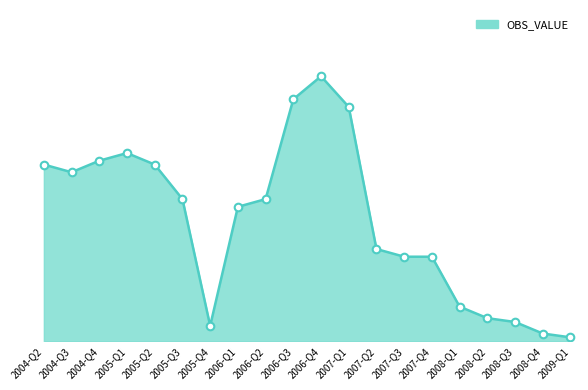

Which has a higher value, 2006-Q4 or 2007-Q2?

2006-Q4